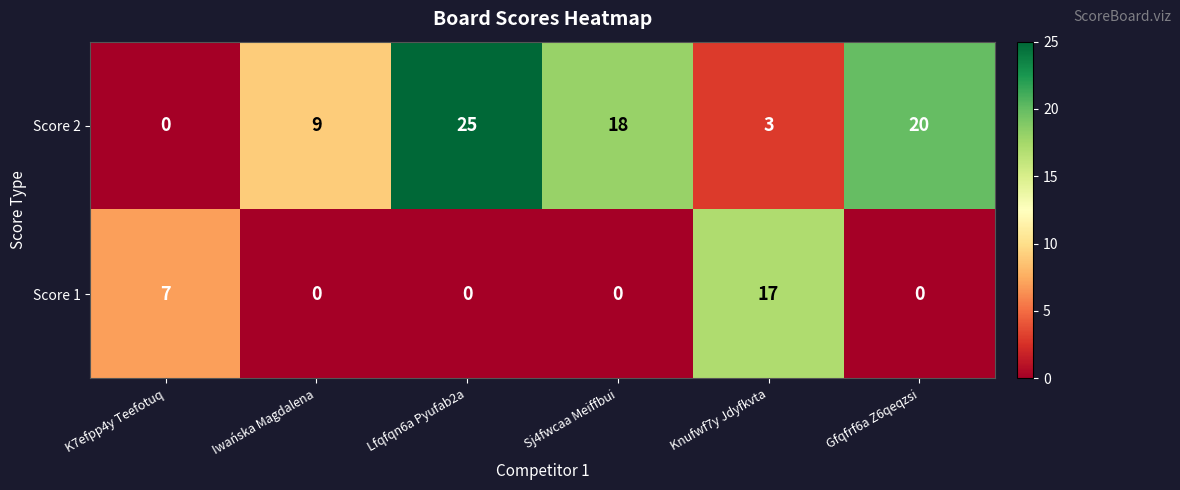

What is the total value across all series at Lfqfqn6a Pyufab2a?

25